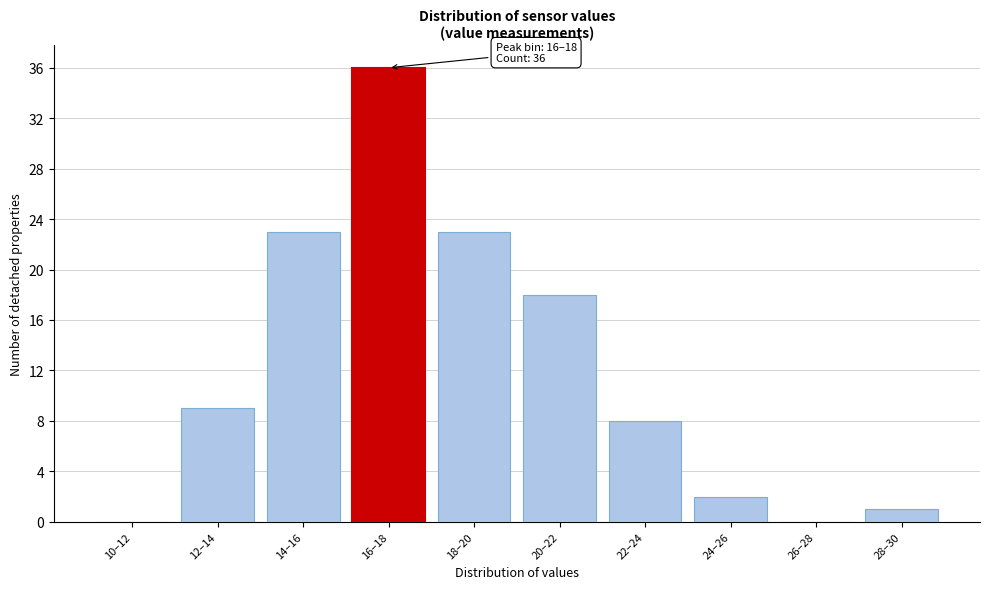

Reading left to right, transcribe all the data shown in this chart.

10–12=0	12–14=9	14–16=23	16–18=36	18–20=23	20–22=18	22–24=8	24–26=2	26–28=0	28–30=1